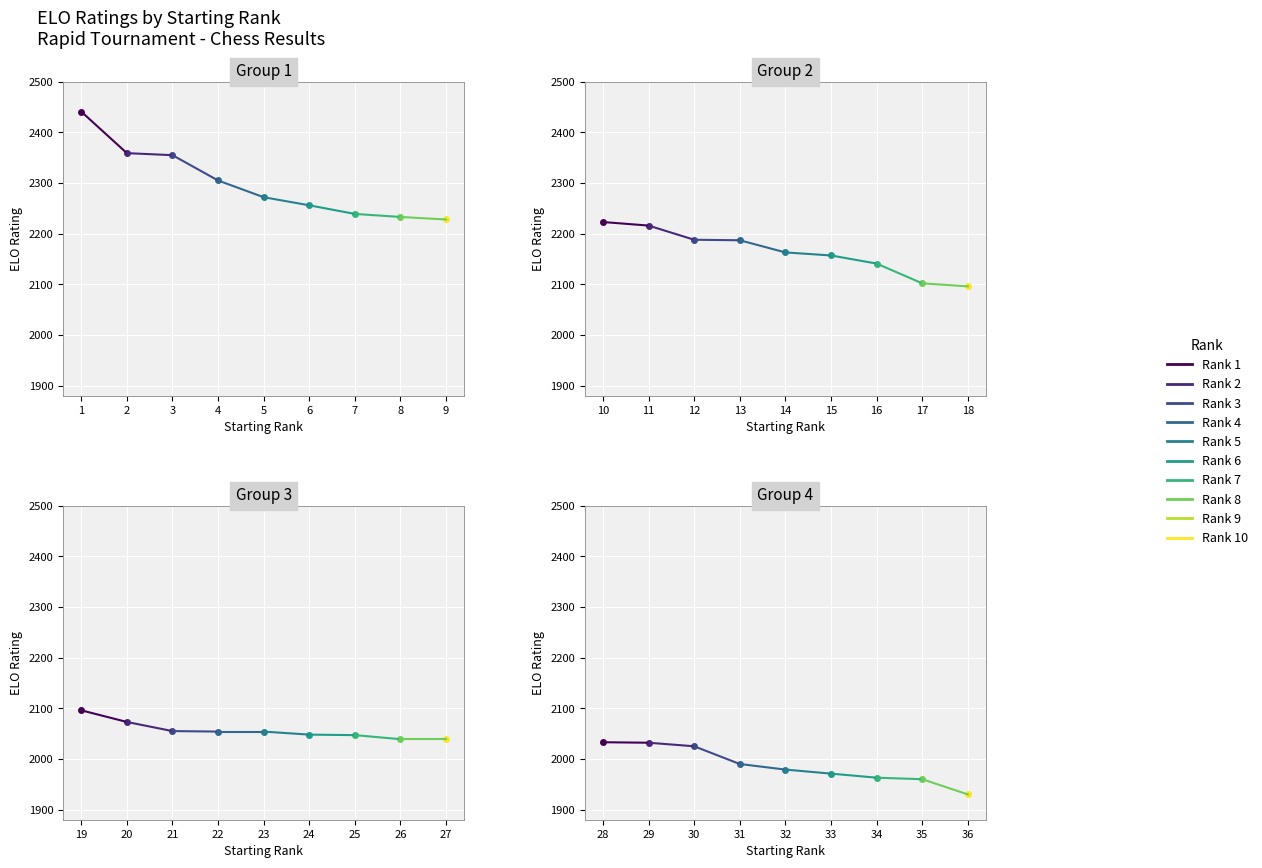

What is the greatest value displayed?

2441